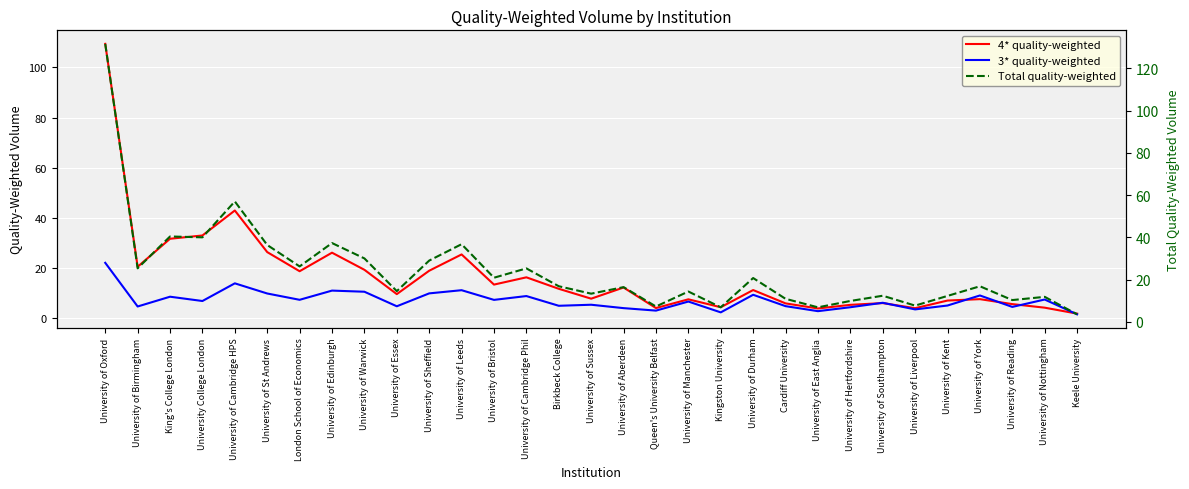

True or false: Total quality-weighted has more than 2 interior local peaks.

True